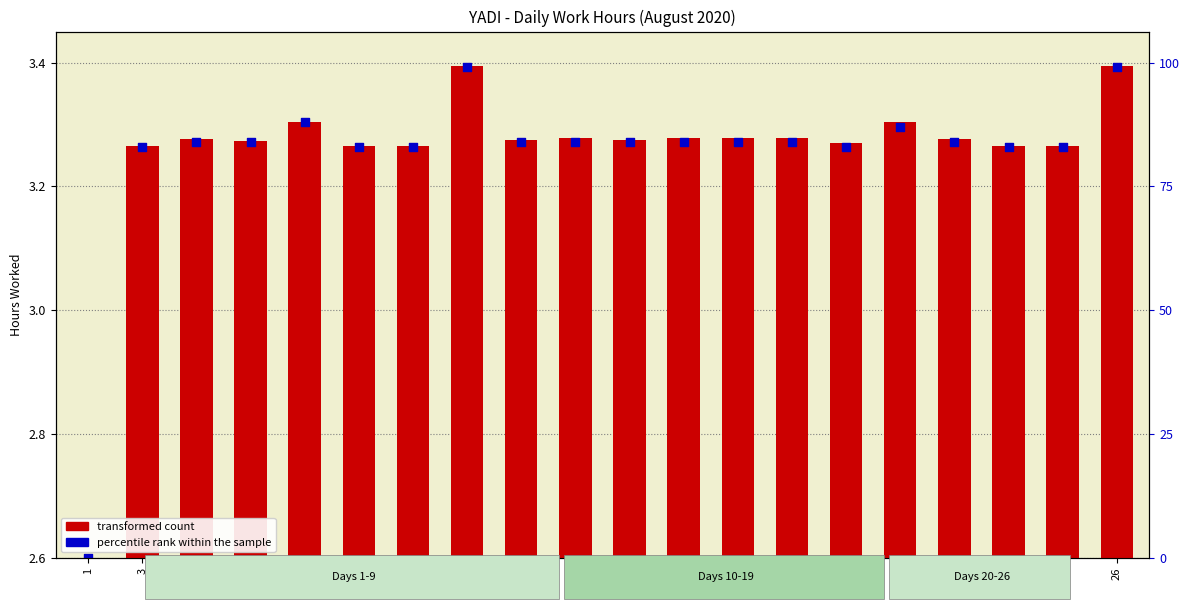

What are all the series names shown in the legend?

transformed count, percentile rank within the sample